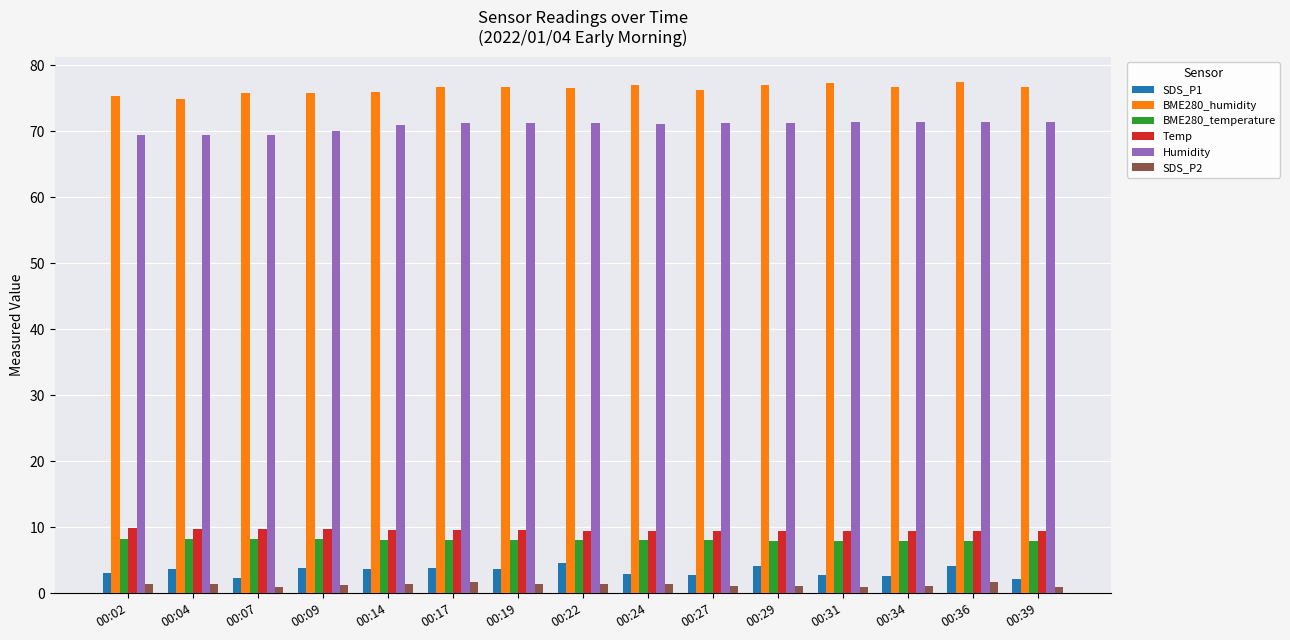

How many bars are there in total?

90